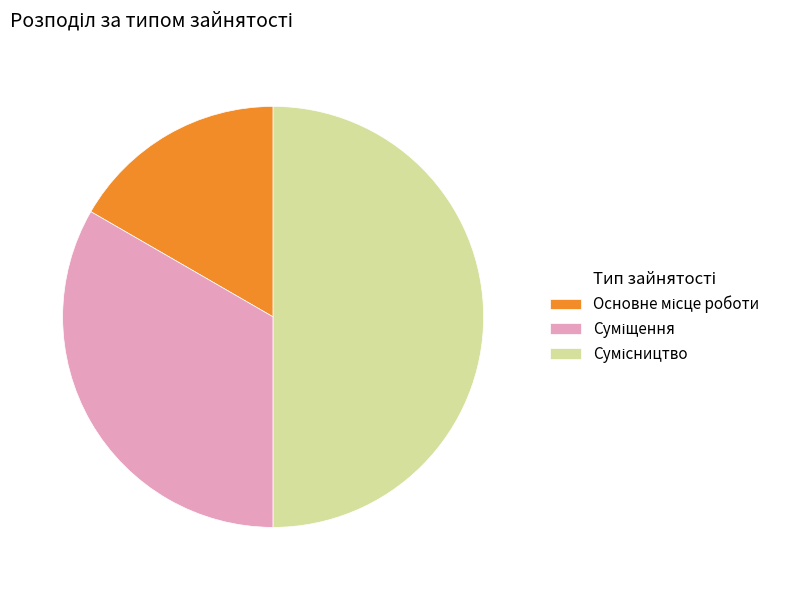

What is the change in value from Основне місце роботи to Сумісництво?

+2